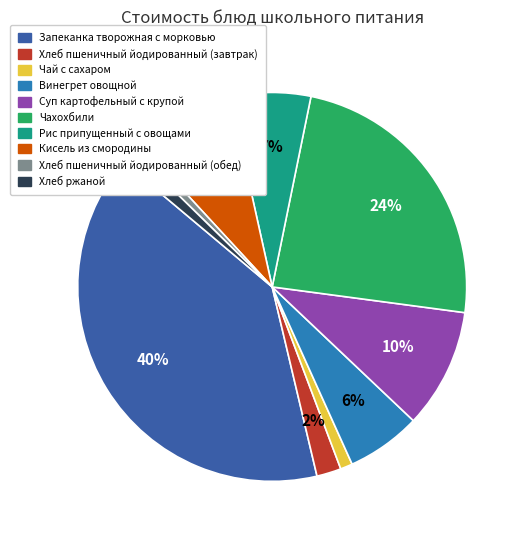

To the nearest percent, what is the difference between the Хлеб пшеничный йодированный (завтрак) and Суп картофельный с крупой slice percentages?

8%